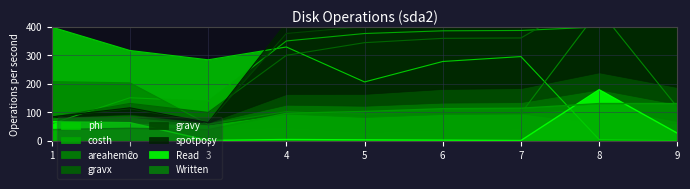

At which label is gravy closest to 84?

4